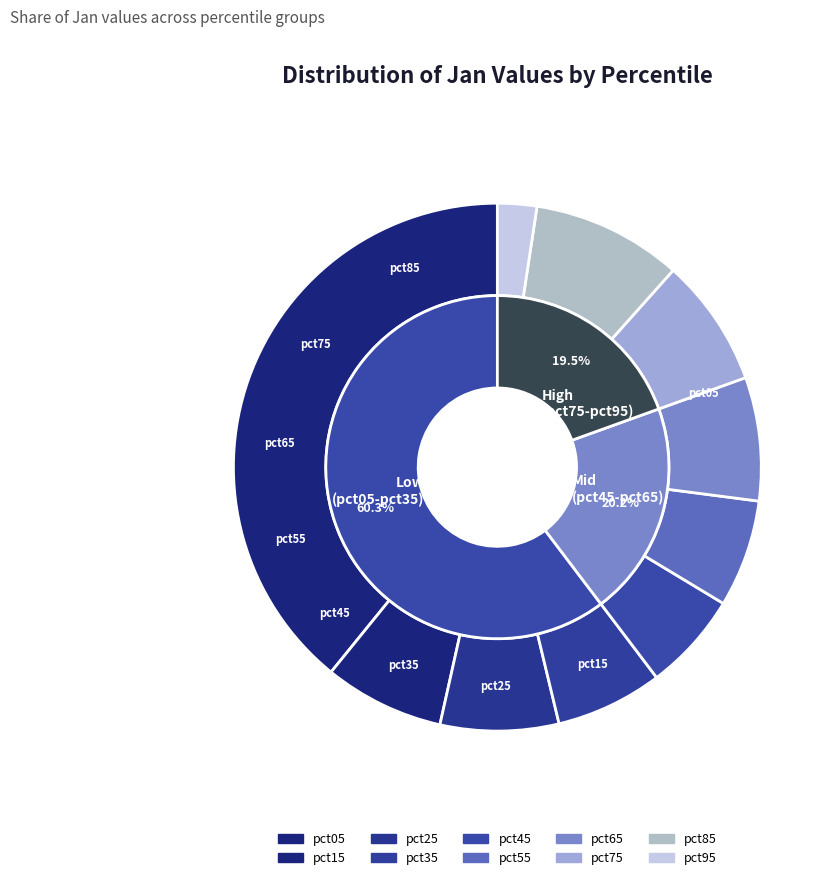

To the nearest percent, what is the difference between the largest and smallest slice percentages?

37%